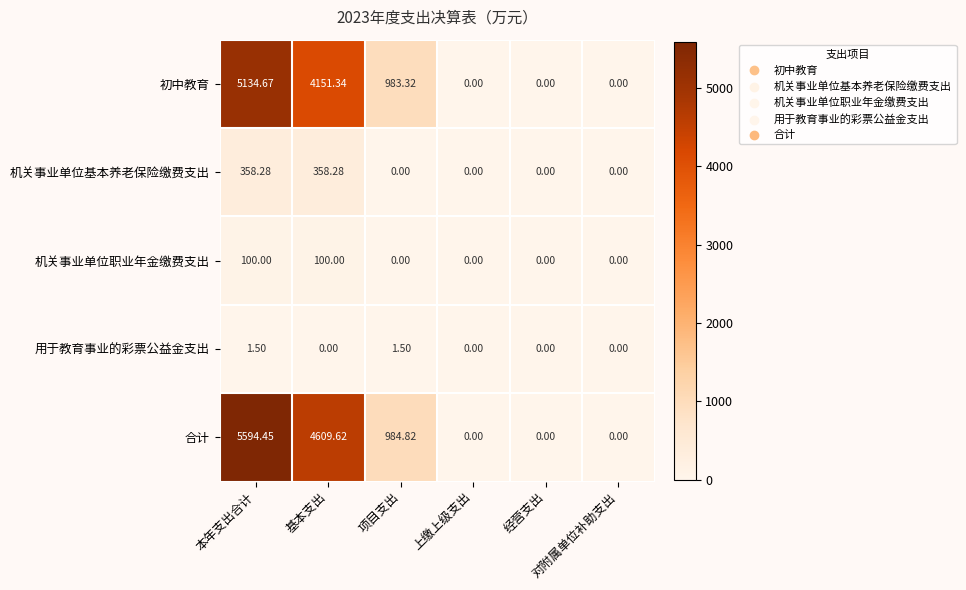

Rank the series by their maximum value, from lowest to highest.

用于教育事业的彩票公益金支出, 机关事业单位职业年金缴费支出, 机关事业单位基本养老保险缴费支出, 初中教育, 合计